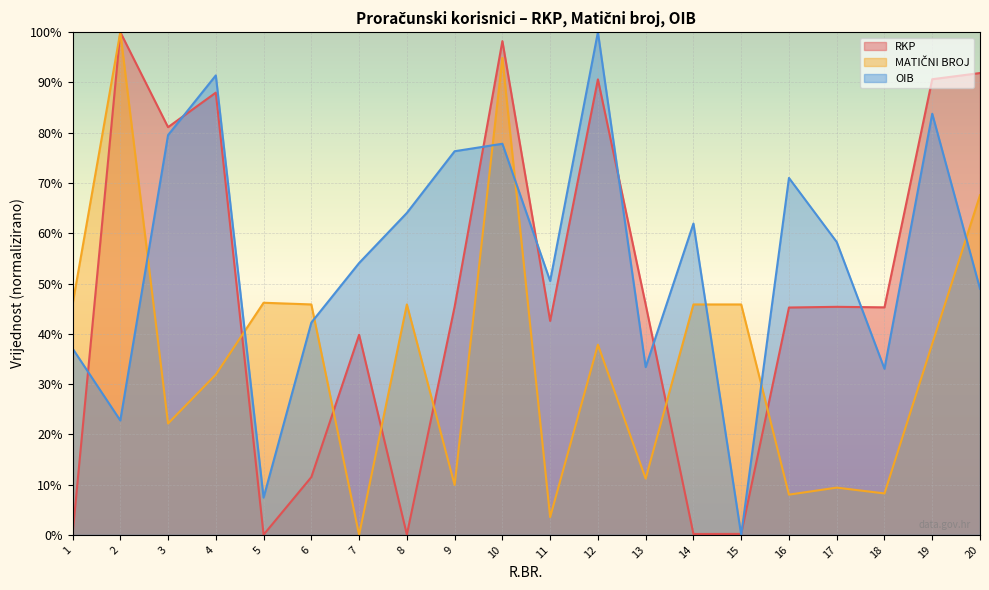

True or false: RKP has more than 0 points higher than both neighbors.

True